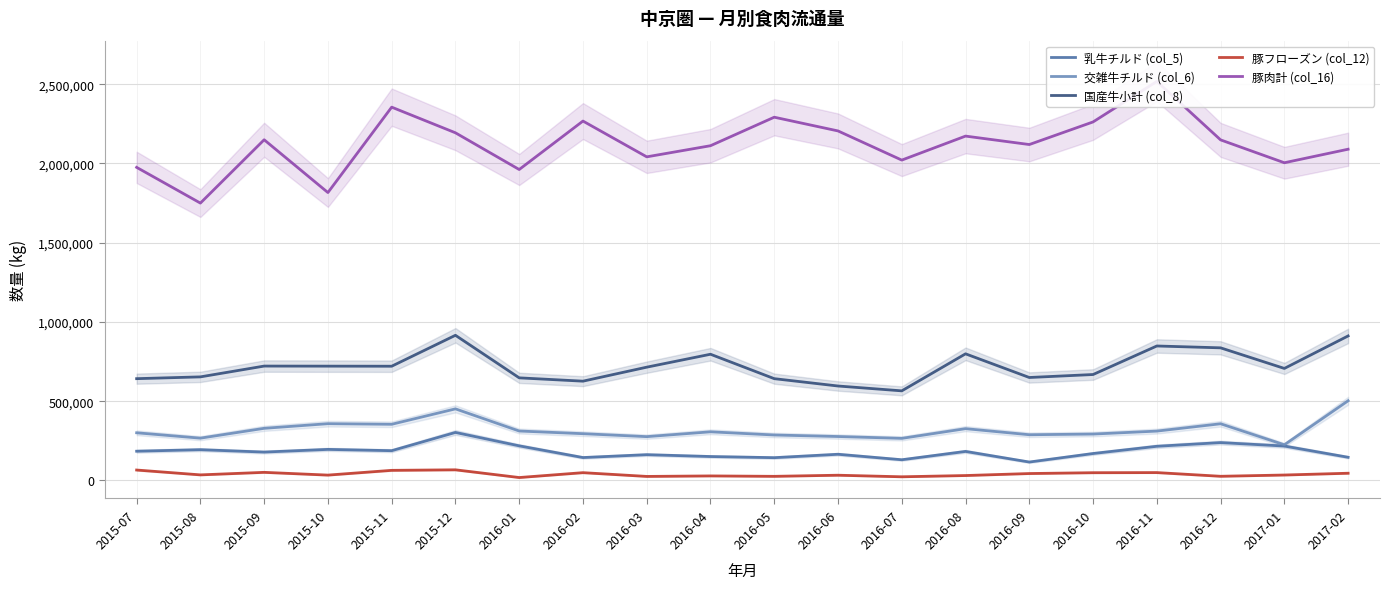

What position from the left is 2016-06?

12